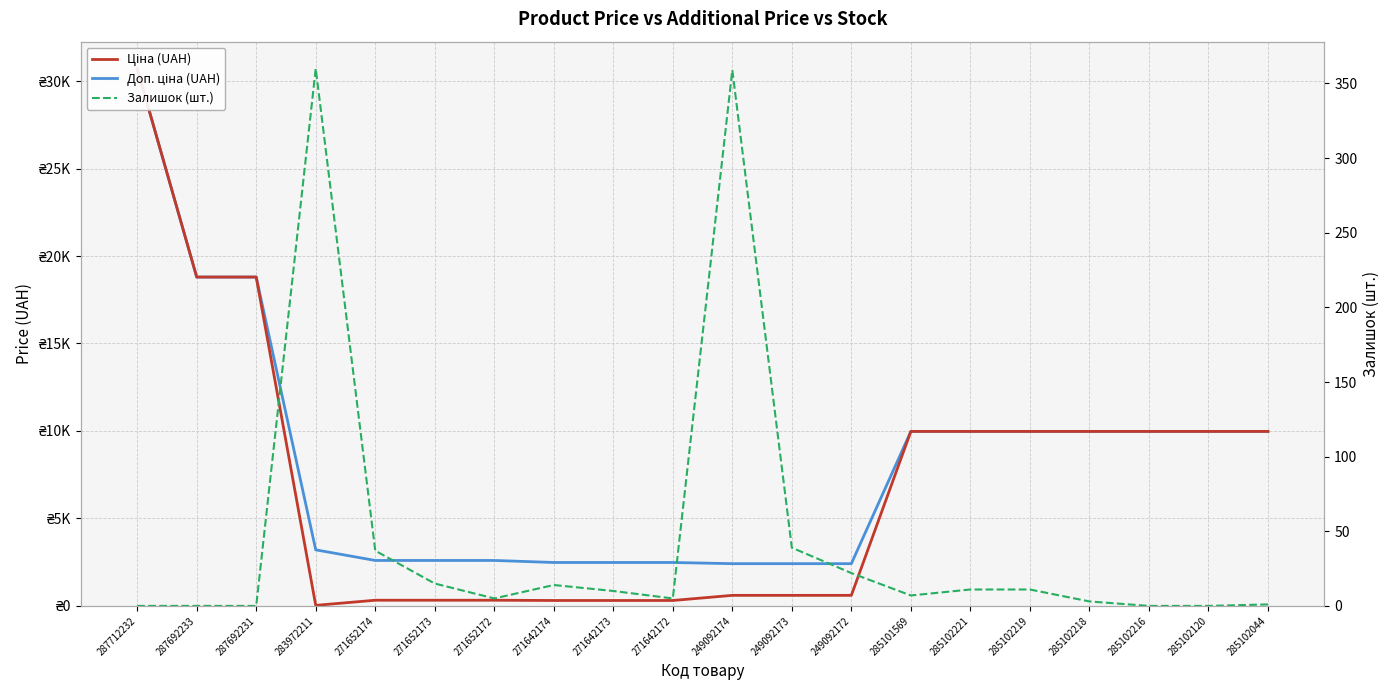

What is the sum of all Ціна (UAH) values?

141884.1